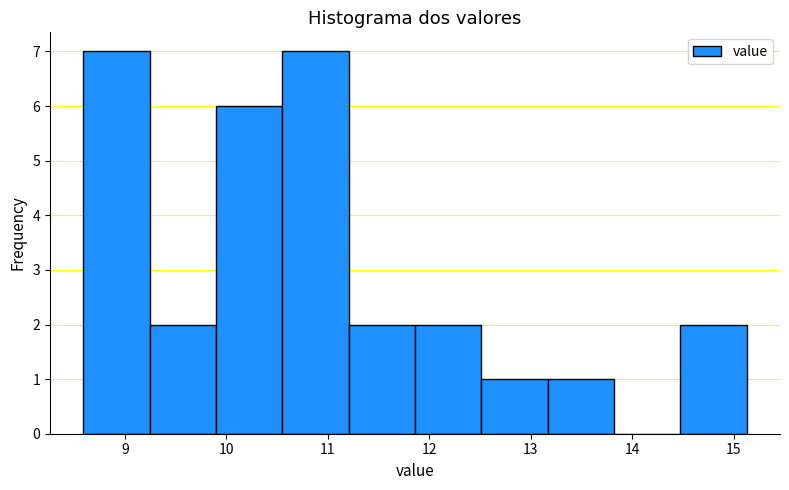

How tall is the bar that spans 10.6 to 11.2 on the x-axis? Neither the bar edges nor the heights are printed on the chart, so give them approximately, as read against the axes.

7